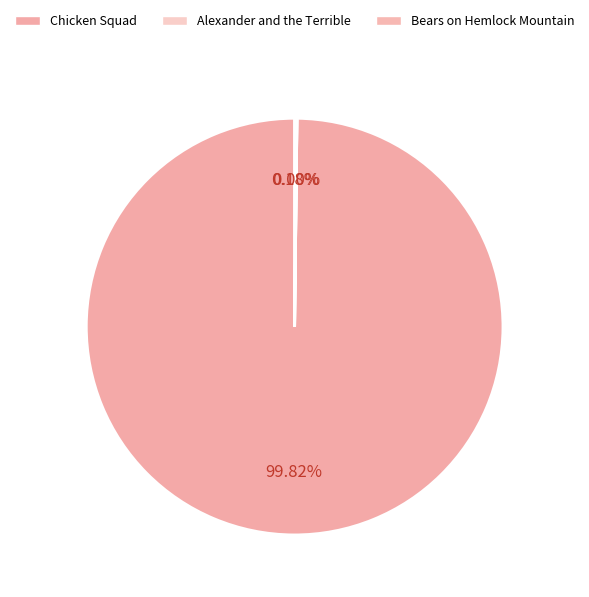

To the nearest percent, what percentage of the pie is Chicken Squad?

100%